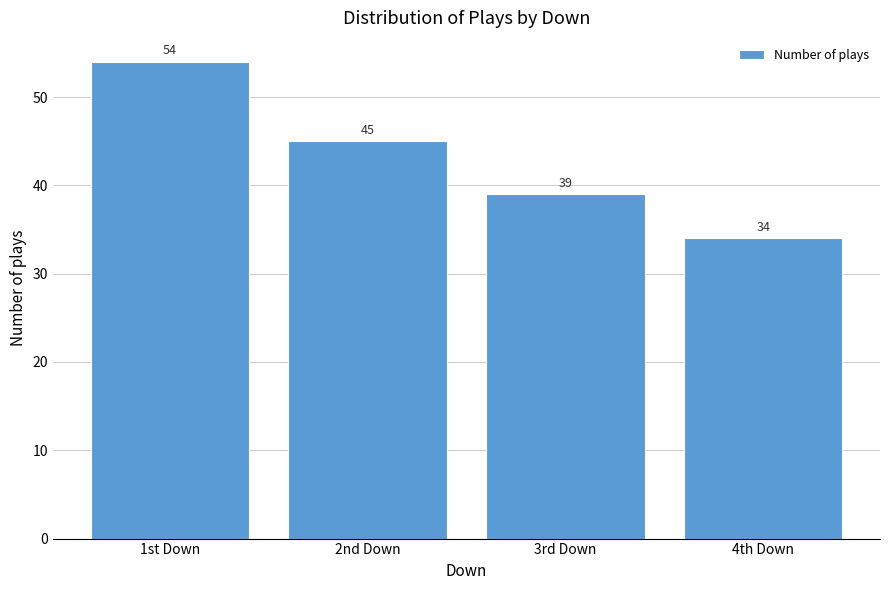

Reading right to left, transcribe all the data shown in this chart.

34	39	45	54